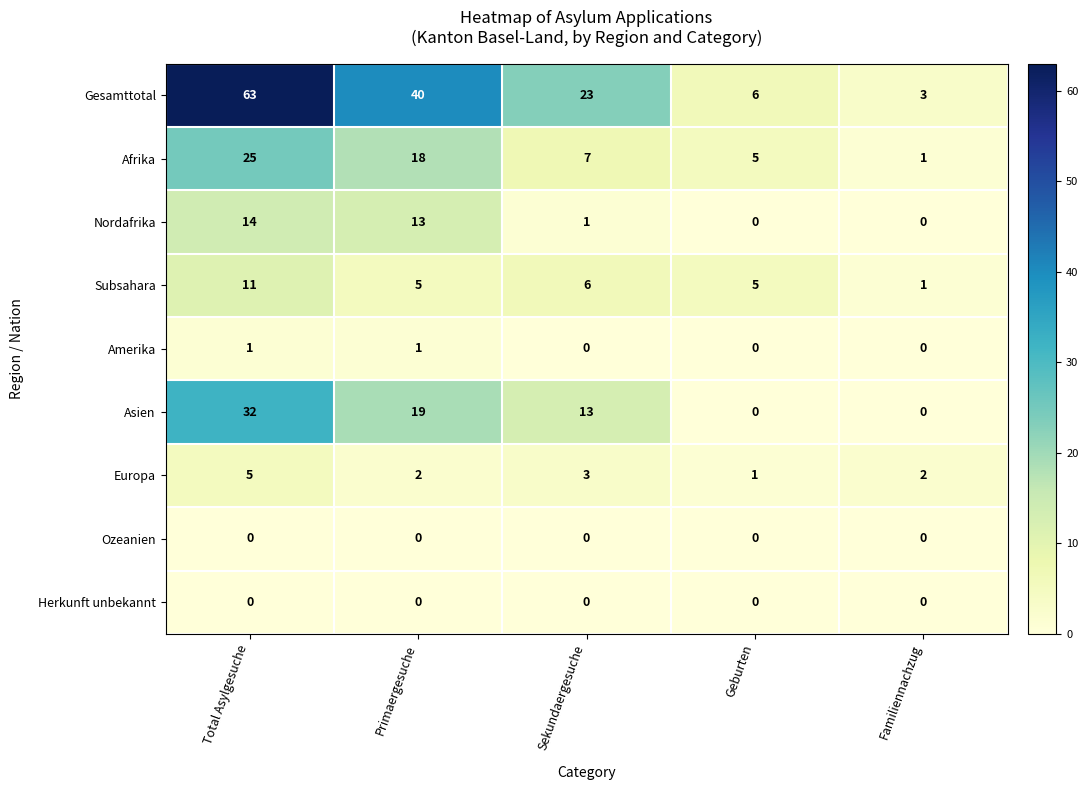

How many Europa values are between 2 and 3?

3